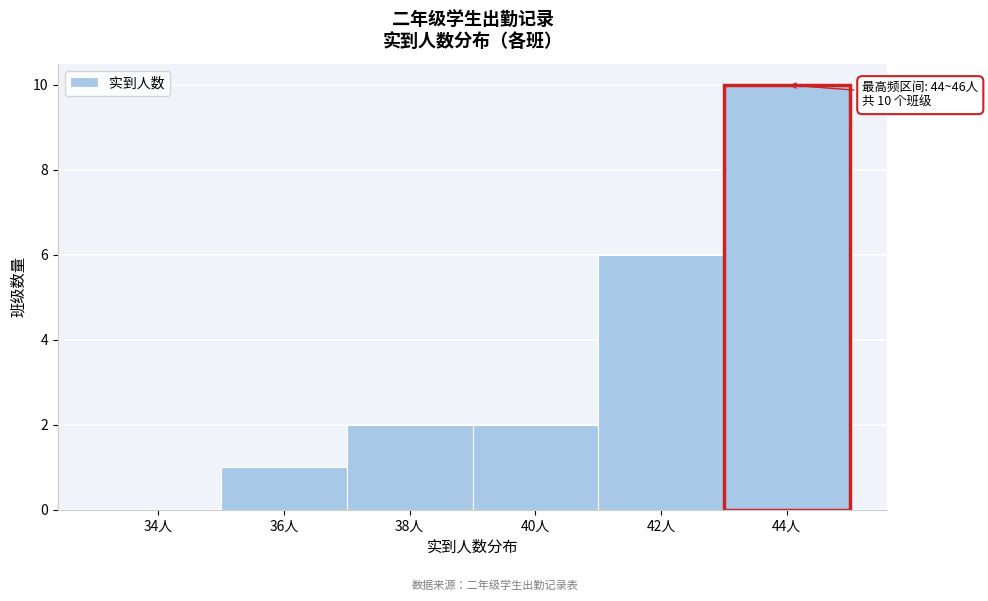

Reading left to right, transcribe all the data shown in this chart.

34人=0	36人=1	38人=2	40人=2	42人=6	44人=10